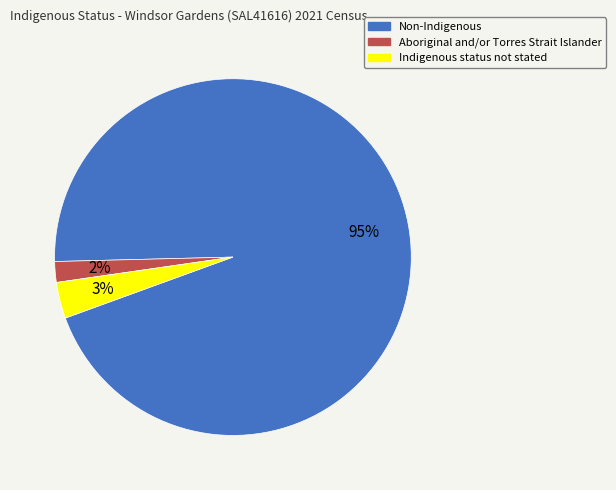

True or false: Aboriginal and/or Torres Strait Islander accounts for 2% of the total.

True